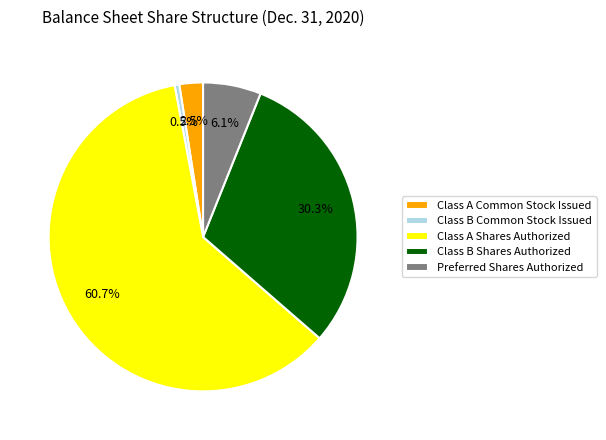

Which slice is the smallest?

Class B Common Stock Issued